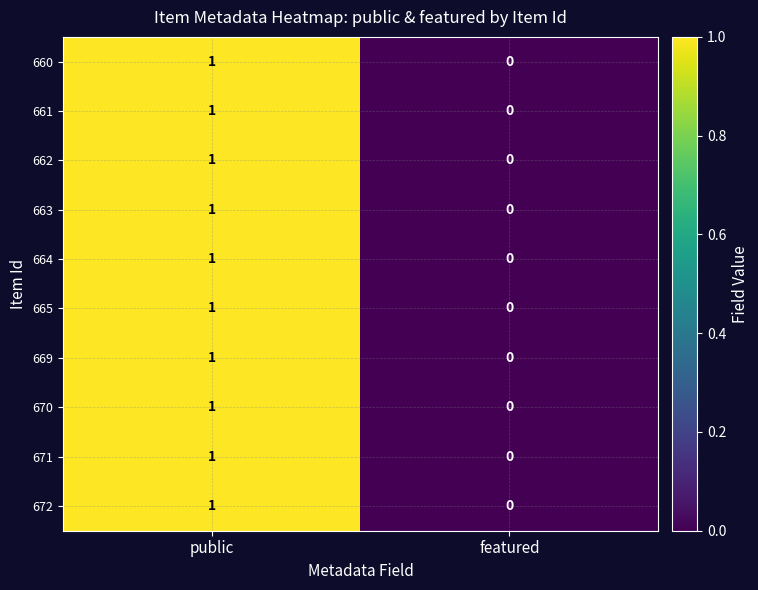

Reading left to right, extract all data points from this chart.

660: public=1	featured=0
661: public=1	featured=0
662: public=1	featured=0
663: public=1	featured=0
664: public=1	featured=0
665: public=1	featured=0
669: public=1	featured=0
670: public=1	featured=0
671: public=1	featured=0
672: public=1	featured=0